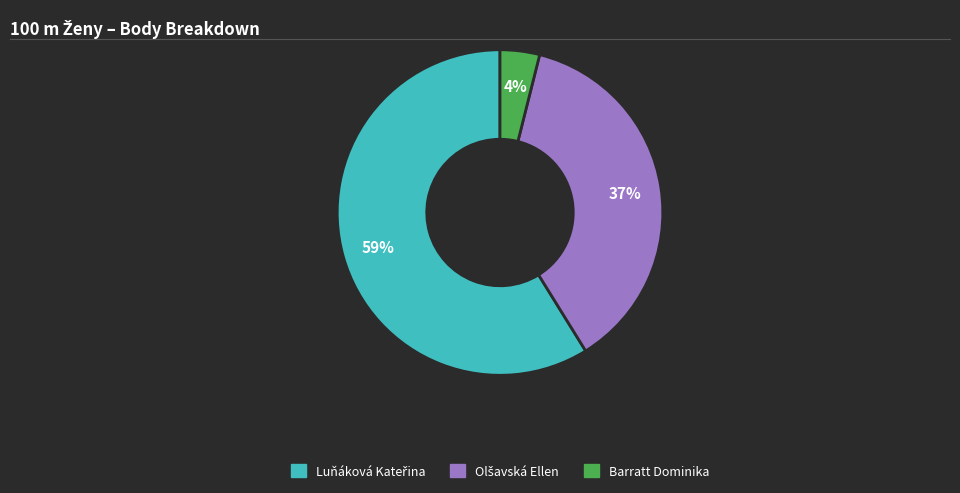

Is there any slice that represents more than half of the pie?

Yes